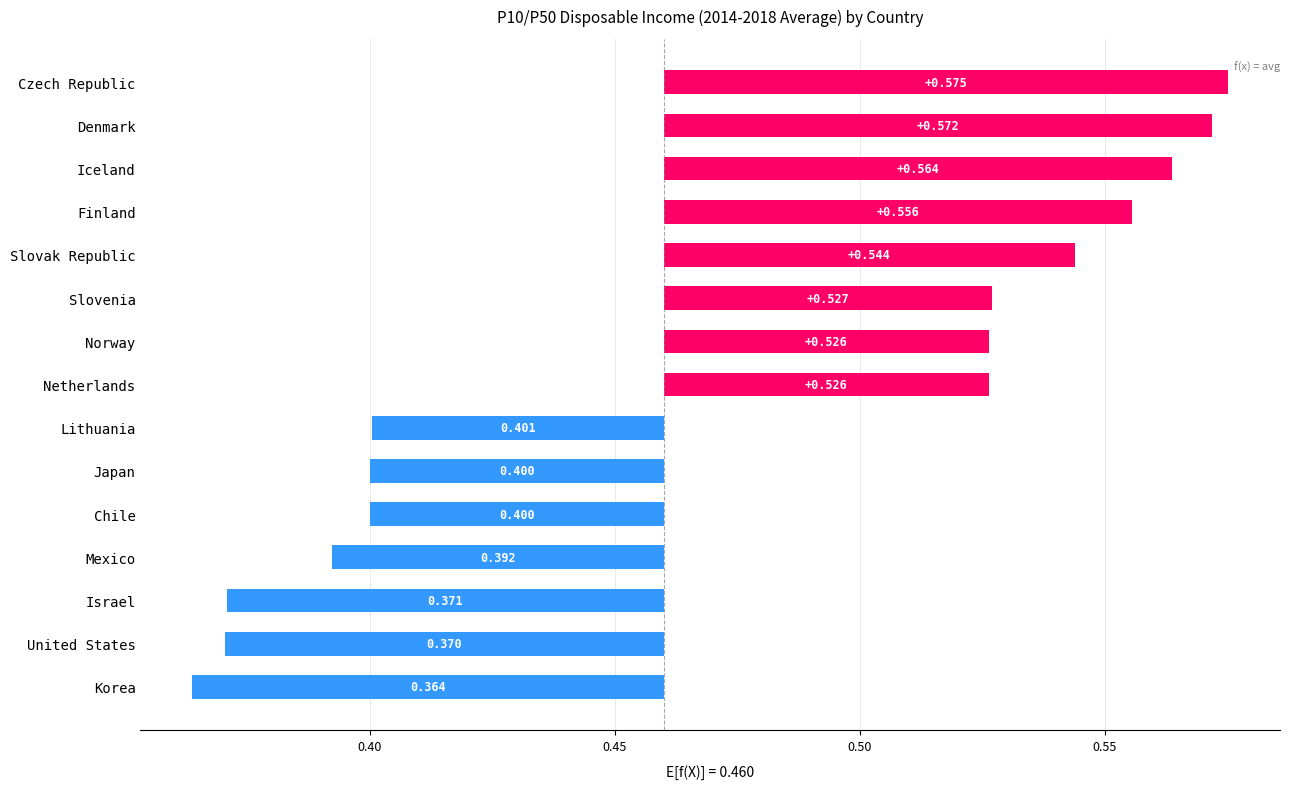

What position from the left is Lithuania?

7